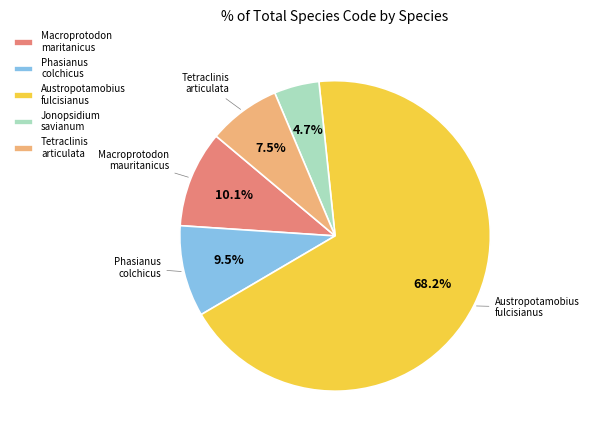

To the nearest percent, what portion does Jonopsidium savianum represent?

5%